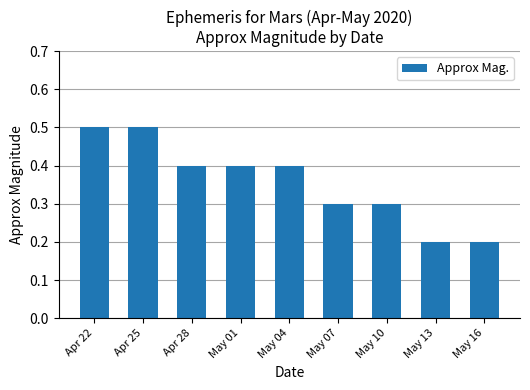

What position from the right is May 04?

5